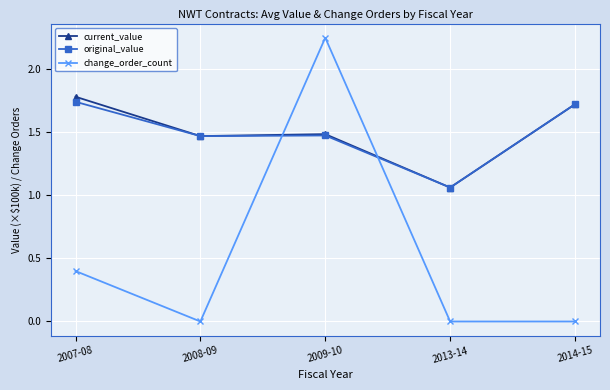

What is the difference between the highest and lowest values at 2009-10?

0.8